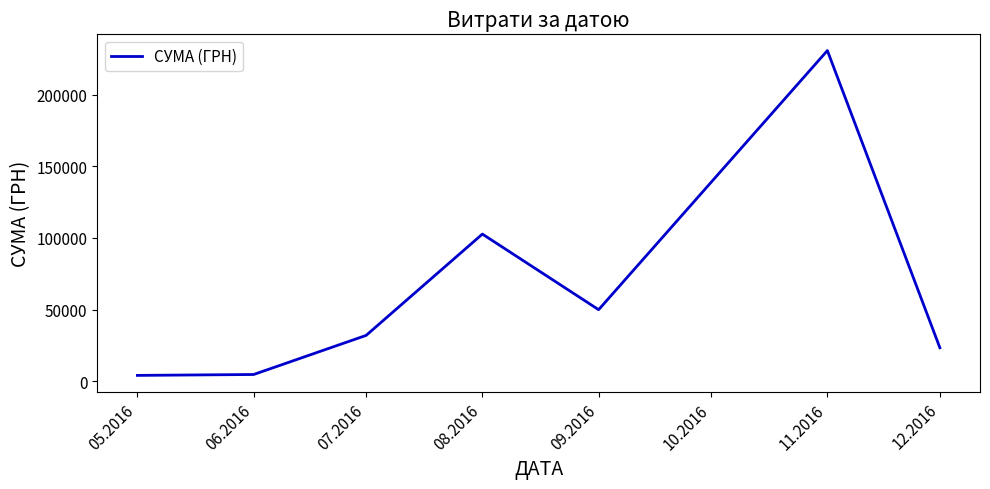

What is the maximum value shown in the chart?

230842.2